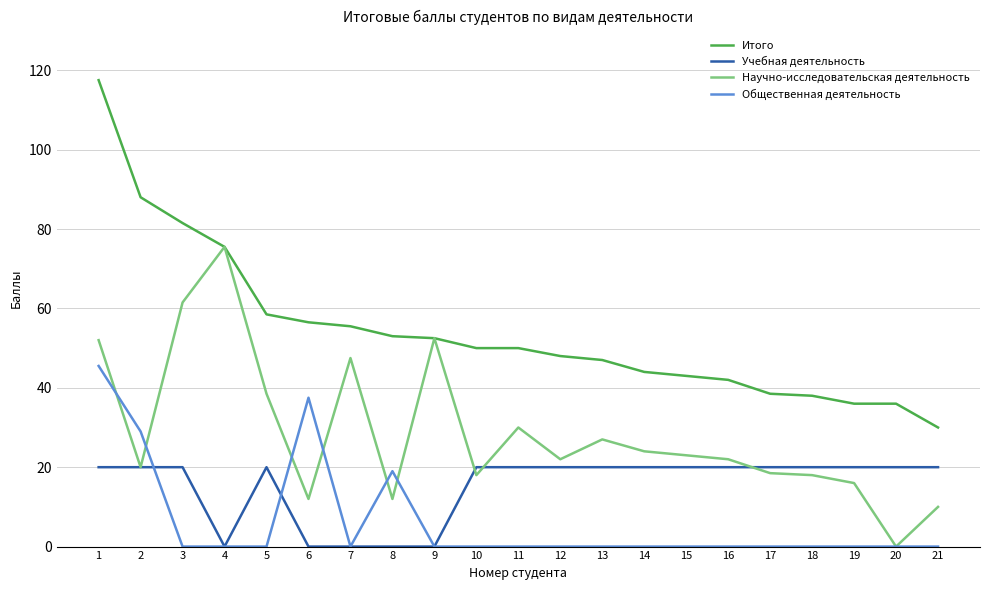

What is the difference between the highest and lowest values at 21?

30.0